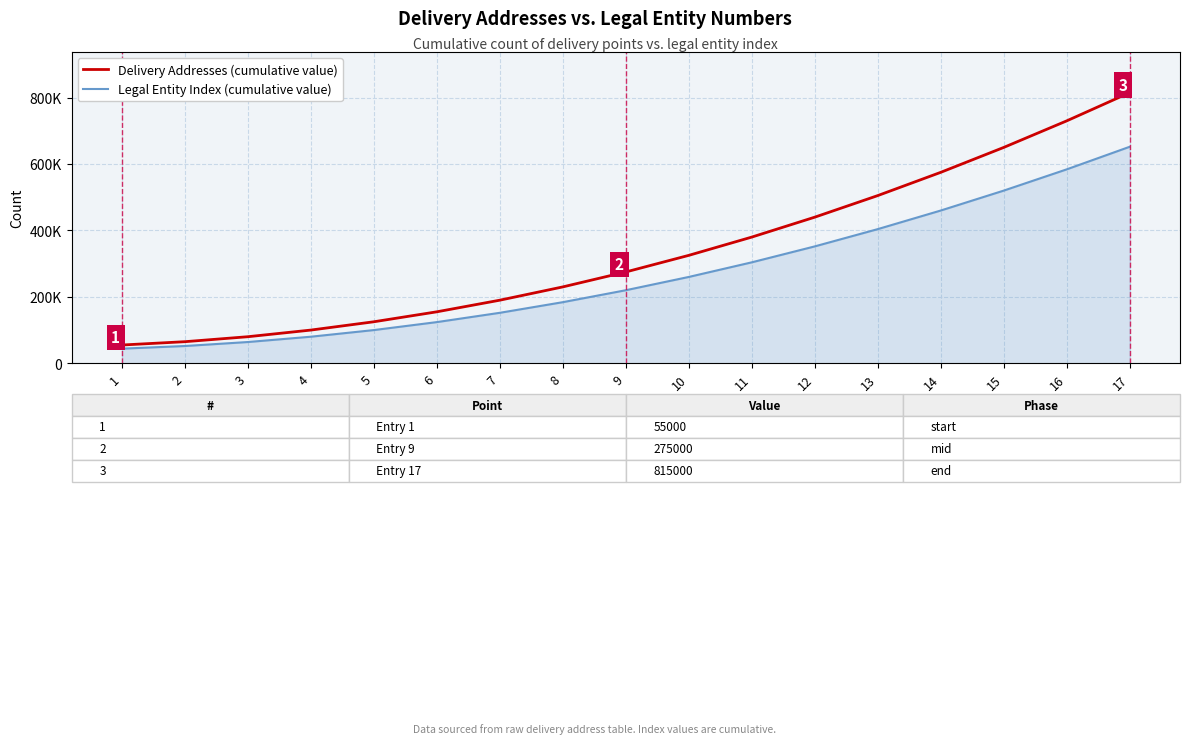

What is the total value across all series at 3?

144000